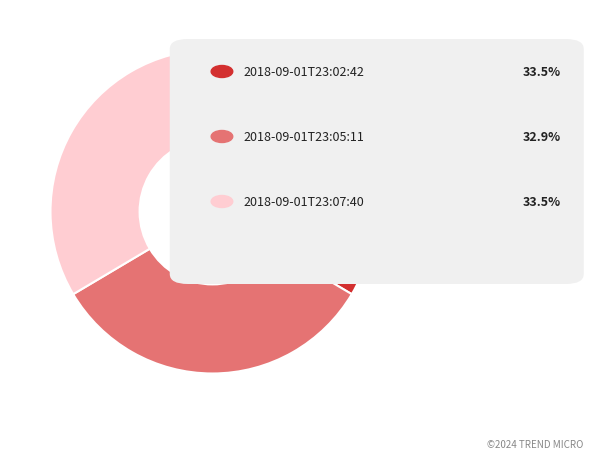

Is there any slice that represents more than half of the pie?

No